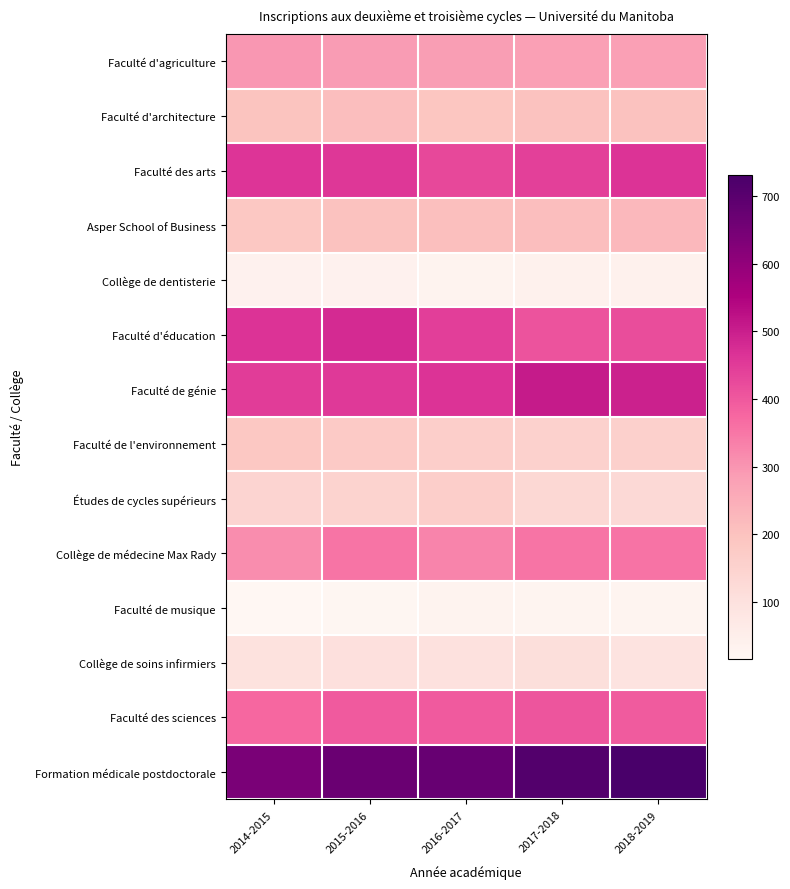

Between 2014-2015 and 2018-2019, which is larger?

2014-2015